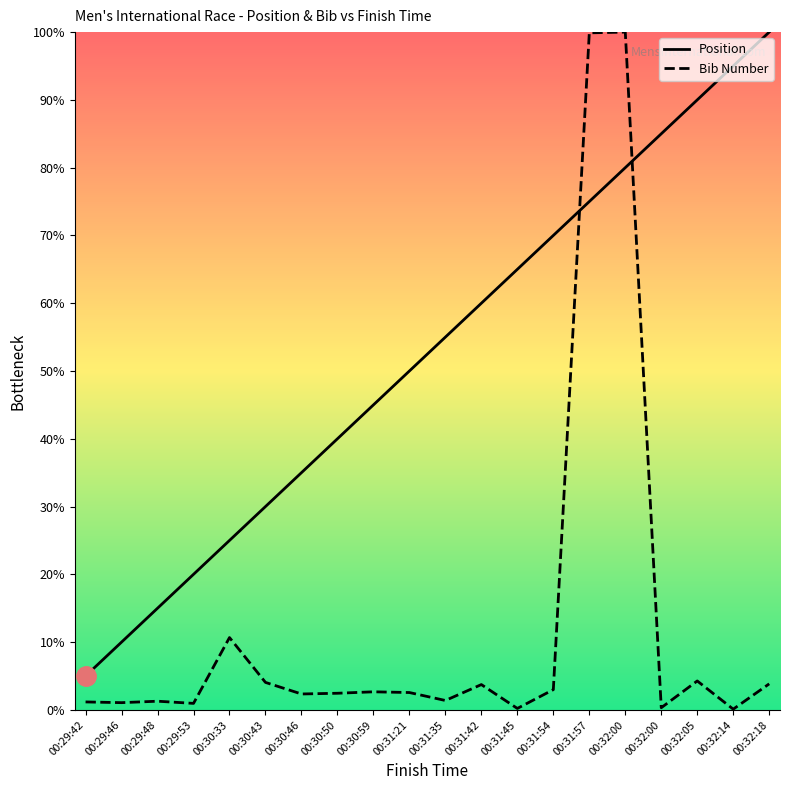

How many intersections are there between Position and Bib Number?

2